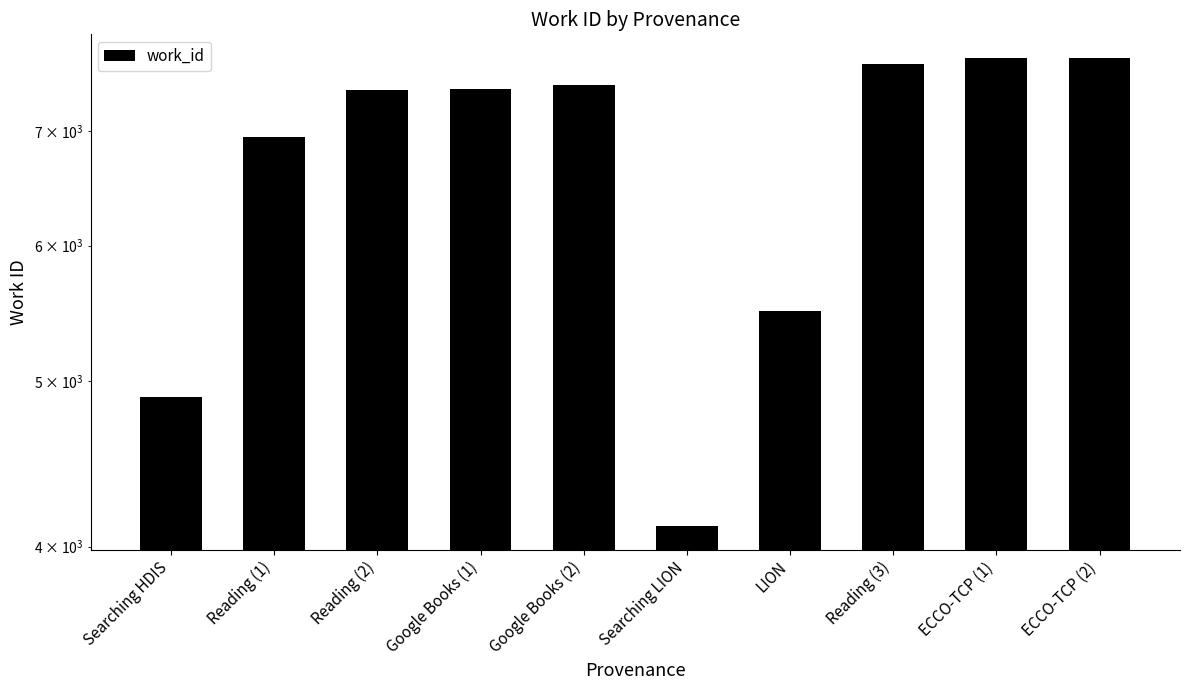

Count the number of categories in the chart.

10